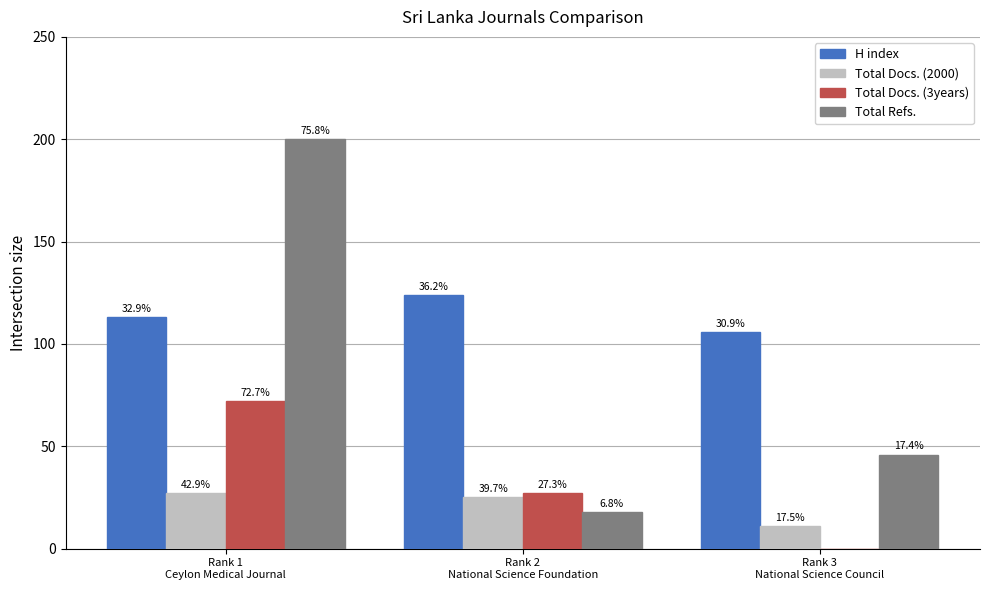

Which label corresponds to the largest value in the chart?

Rank 1
Ceylon Medical Journal